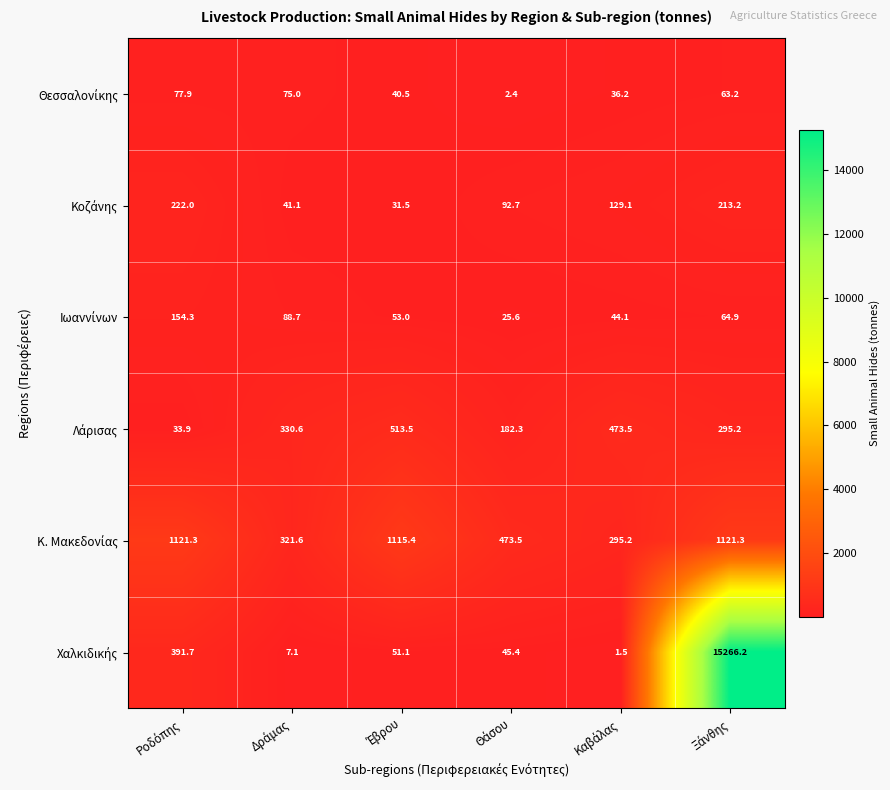

What is the maximum value shown in the chart?

15266.2